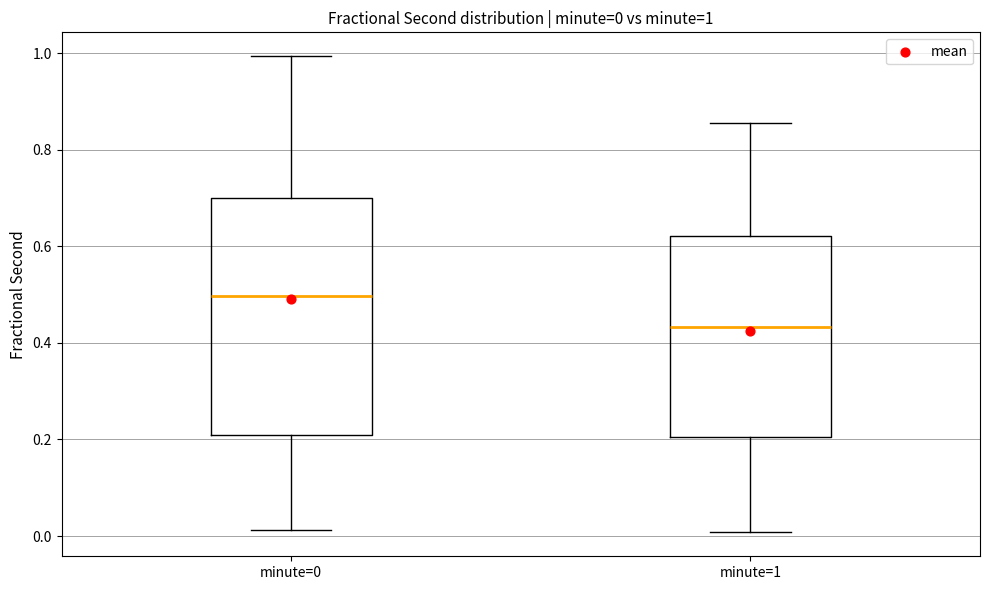

Which box is the tallest, from its lower edge to its upper edge?

minute=0